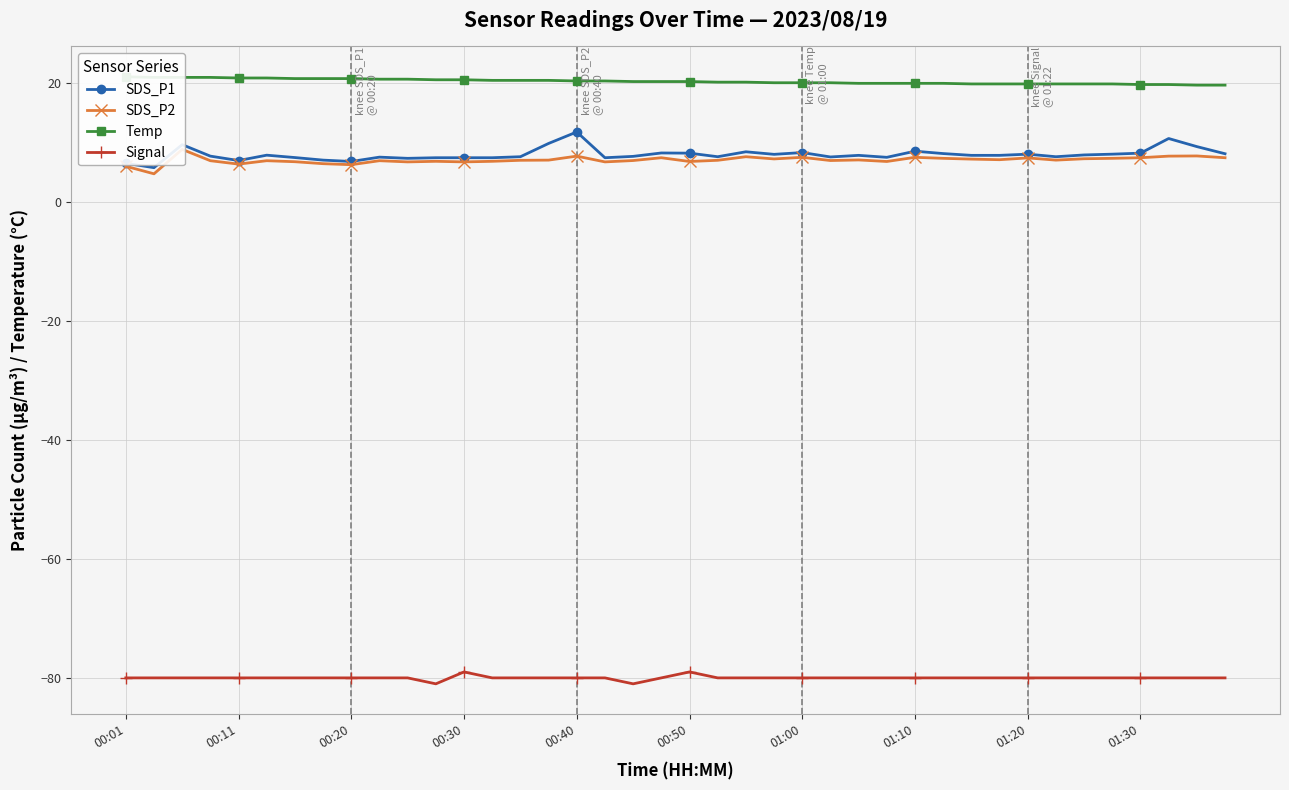

True or false: Temp has a value of 27.9 at 23.

False